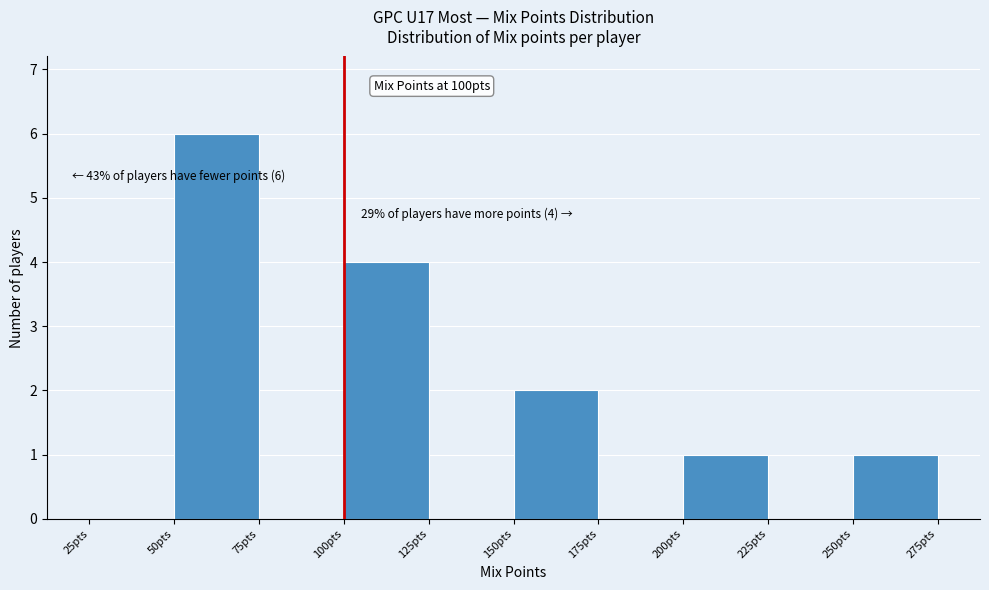

Which range on the x-axis has the tallest bar?

50 to 75